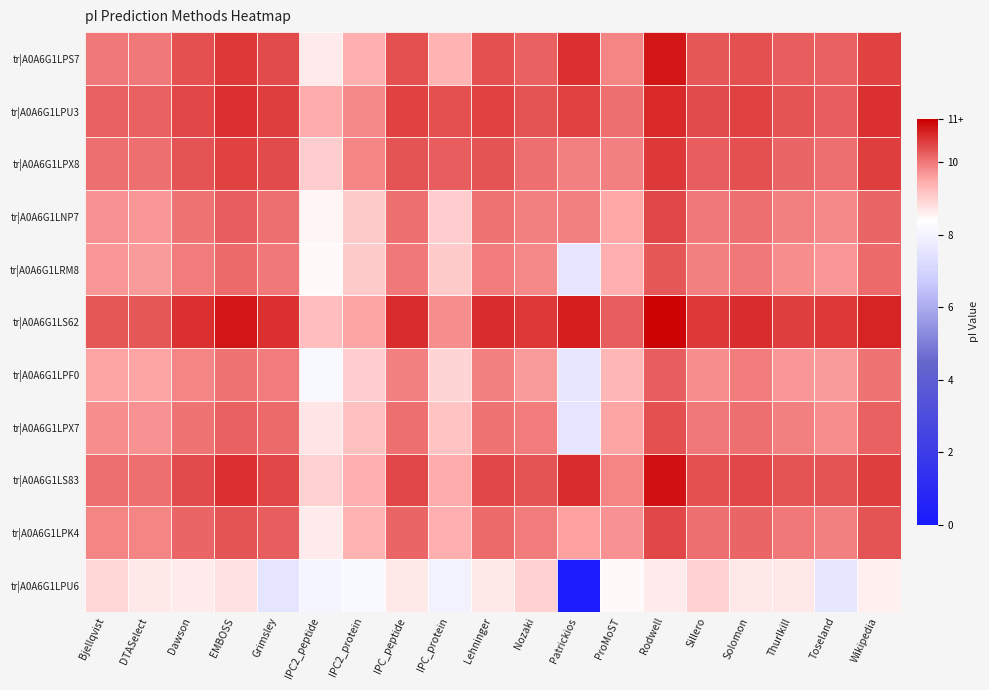

Reading right to left, what are all the values shown in this chart?

tr|A0A6G1LPS7: Wikipedia=10.5	Toseland=10.2	Thurlkill=10.2	Solomon=10.4	Sillero=10.3	Rodwell=11.0	ProMoST=9.9	Patrickios=10.7	Nozaki=10.2	Lehninger=10.4	IPC_protein=9.4	IPC_peptide=10.4	IPC2_protein=9.4	IPC2_peptide=8.6	Grimsley=10.4	EMBOSS=10.6	Dawson=10.4	DTASelect=10.0	Bjellqvist=10.0
tr|A0A6G1LPU3: Wikipedia=10.7	Toseland=10.3	Thurlkill=10.3	Solomon=10.5	Sillero=10.4	Rodwell=10.8	ProMoST=10.1	Patrickios=10.5	Nozaki=10.3	Lehninger=10.5	IPC_protein=10.4	IPC_peptide=10.5	IPC2_protein=9.8	IPC2_peptide=9.5	Grimsley=10.6	EMBOSS=10.7	Dawson=10.5	DTASelect=10.2	Bjellqvist=10.2
tr|A0A6G1LPX8: Wikipedia=10.6	Toseland=10.1	Thurlkill=10.2	Solomon=10.4	Sillero=10.3	Rodwell=10.6	ProMoST=9.9	Patrickios=9.9	Nozaki=10.1	Lehninger=10.3	IPC_protein=10.3	IPC_peptide=10.4	IPC2_protein=9.9	IPC2_peptide=9.0	Grimsley=10.5	EMBOSS=10.5	Dawson=10.3	DTASelect=10.1	Bjellqvist=10.1
tr|A0A6G1LNP7: Wikipedia=10.2	Toseland=9.8	Thurlkill=9.9	Solomon=10.1	Sillero=10.0	Rodwell=10.5	ProMoST=9.5	Patrickios=9.9	Nozaki=9.9	Lehninger=10.0	IPC_protein=9.0	IPC_peptide=10.1	IPC2_protein=9.1	IPC2_peptide=8.5	Grimsley=10.1	EMBOSS=10.2	Dawson=10.0	DTASelect=9.7	Bjellqvist=9.7
tr|A0A6G1LRM8: Wikipedia=10.1	Toseland=9.7	Thurlkill=9.8	Solomon=10.0	Sillero=9.9	Rodwell=10.3	ProMoST=9.4	Patrickios=7.6	Nozaki=9.8	Lehninger=10.0	IPC_protein=9.1	IPC_peptide=10.0	IPC2_protein=9.1	IPC2_peptide=8.5	Grimsley=10.0	EMBOSS=10.1	Dawson=9.9	DTASelect=9.6	Bjellqvist=9.7
tr|A0A6G1LS62: Wikipedia=10.8	Toseland=10.6	Thurlkill=10.6	Solomon=10.7	Sillero=10.6	Rodwell=11.1	ProMoST=10.2	Patrickios=10.9	Nozaki=10.6	Lehninger=10.7	IPC_protein=9.8	IPC_peptide=10.8	IPC2_protein=9.6	IPC2_peptide=9.2	Grimsley=10.7	EMBOSS=11.0	Dawson=10.7	DTASelect=10.3	Bjellqvist=10.3
tr|A0A6G1LPF0: Wikipedia=10.0	Toseland=9.6	Thurlkill=9.7	Solomon=9.9	Sillero=9.8	Rodwell=10.3	ProMoST=9.4	Patrickios=7.6	Nozaki=9.7	Lehninger=9.9	IPC_protein=9.0	IPC_peptide=9.9	IPC2_protein=9.0	IPC2_peptide=8.2	Grimsley=10.0	EMBOSS=10.0	Dawson=9.9	DTASelect=9.5	Bjellqvist=9.6
tr|A0A6G1LPX7: Wikipedia=10.2	Toseland=9.8	Thurlkill=9.9	Solomon=10.1	Sillero=10.0	Rodwell=10.4	ProMoST=9.6	Patrickios=7.6	Nozaki=9.9	Lehninger=10.0	IPC_protein=9.2	IPC_peptide=10.1	IPC2_protein=9.2	IPC2_peptide=8.7	Grimsley=10.1	EMBOSS=10.2	Dawson=10.1	DTASelect=9.7	Bjellqvist=9.8
tr|A0A6G1LS83: Wikipedia=10.6	Toseland=10.3	Thurlkill=10.3	Solomon=10.5	Sillero=10.4	Rodwell=11.0	ProMoST=9.9	Patrickios=10.8	Nozaki=10.4	Lehninger=10.5	IPC_protein=9.5	IPC_peptide=10.5	IPC2_protein=9.4	IPC2_peptide=9.0	Grimsley=10.5	EMBOSS=10.7	Dawson=10.5	DTASelect=10.1	Bjellqvist=10.1
tr|A0A6G1LPK4: Wikipedia=10.4	Toseland=9.9	Thurlkill=10.0	Solomon=10.2	Sillero=10.1	Rodwell=10.5	ProMoST=9.7	Patrickios=9.6	Nozaki=10.0	Lehninger=10.1	IPC_protein=9.4	IPC_peptide=10.2	IPC2_protein=9.4	IPC2_peptide=8.7	Grimsley=10.2	EMBOSS=10.3	Dawson=10.2	DTASelect=9.9	Bjellqvist=9.9
tr|A0A6G1LPU6: Wikipedia=8.6	Toseland=7.6	Thurlkill=8.7	Solomon=8.7	Sillero=9.0	Rodwell=8.6	ProMoST=8.5	Patrickios=0.2	Nozaki=9.0	Lehninger=8.7	IPC_protein=8.0	IPC_peptide=8.7	IPC2_protein=8.2	IPC2_peptide=8.1	Grimsley=7.5	EMBOSS=8.8	Dawson=8.6	DTASelect=8.7	Bjellqvist=8.9